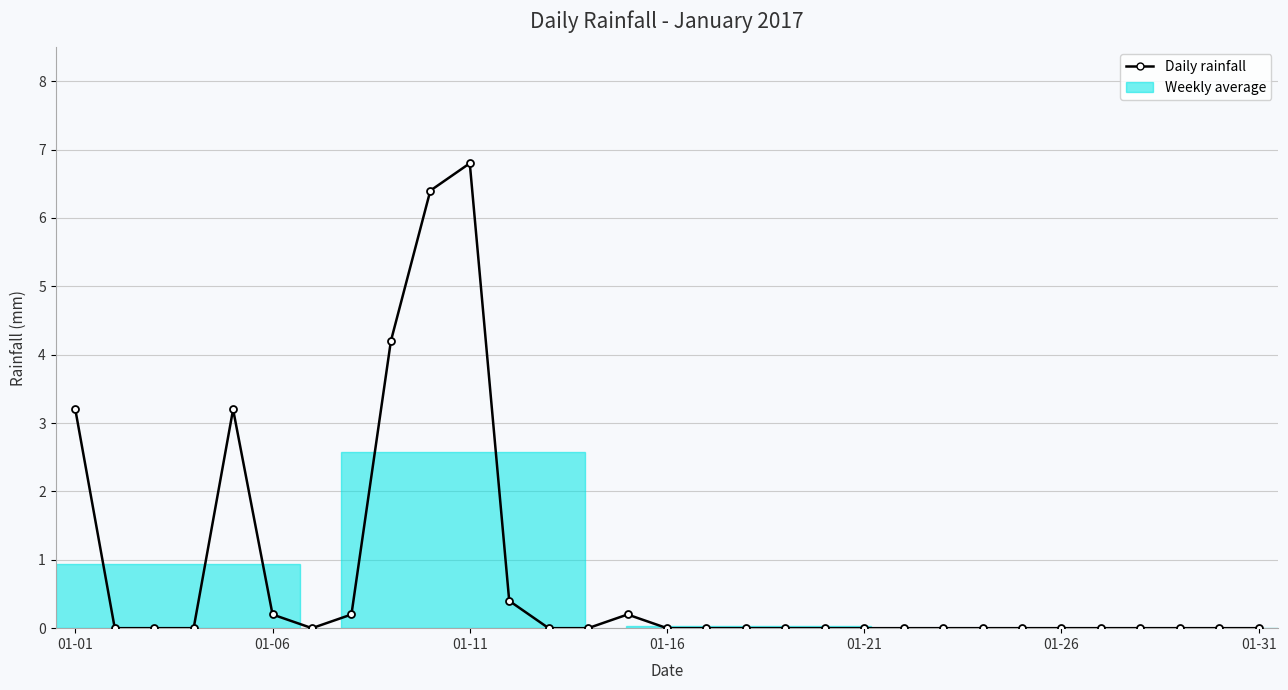

What is the maximum value shown in the chart?

6.8